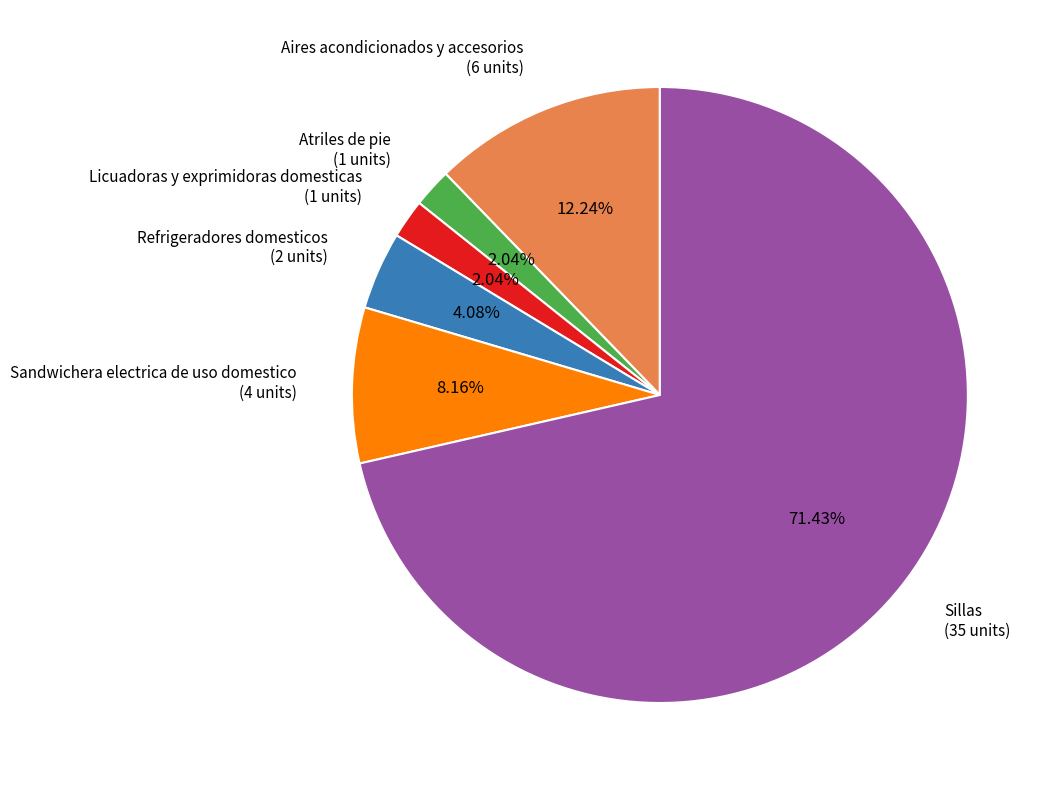

Is there any slice that represents more than half of the pie?

Yes